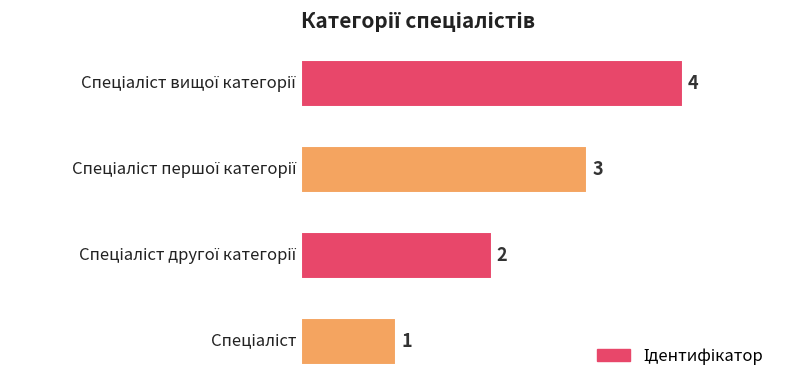

What is the difference between the maximum and minimum values?

3